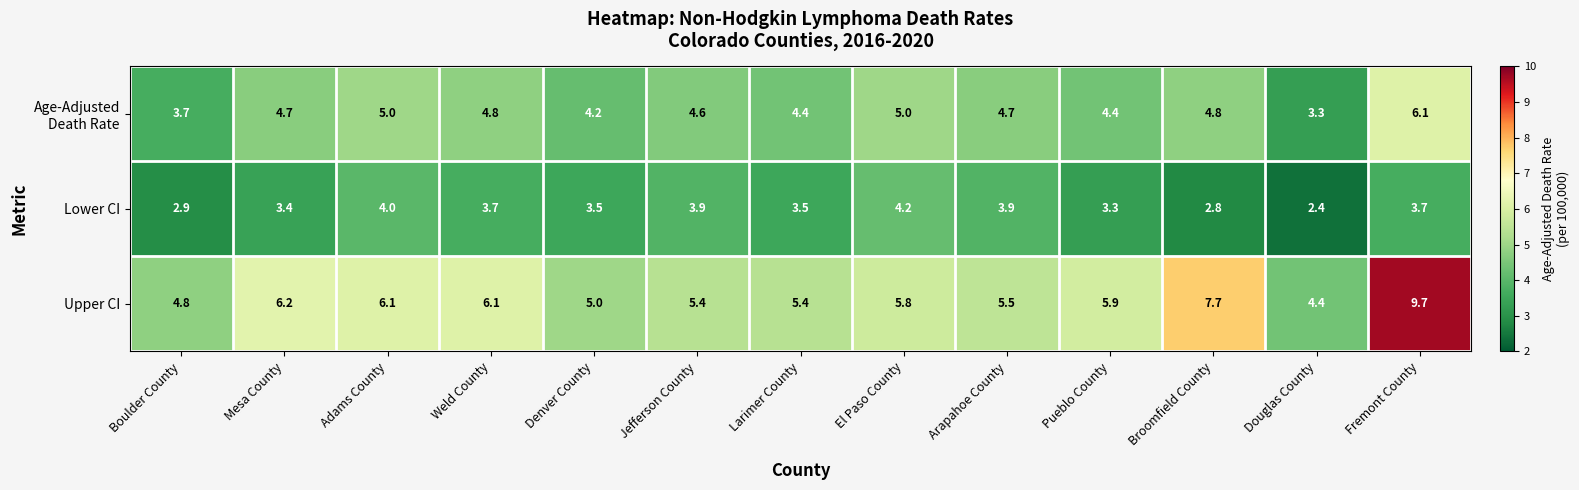

At which category is the sum across all series the highest?

Fremont County